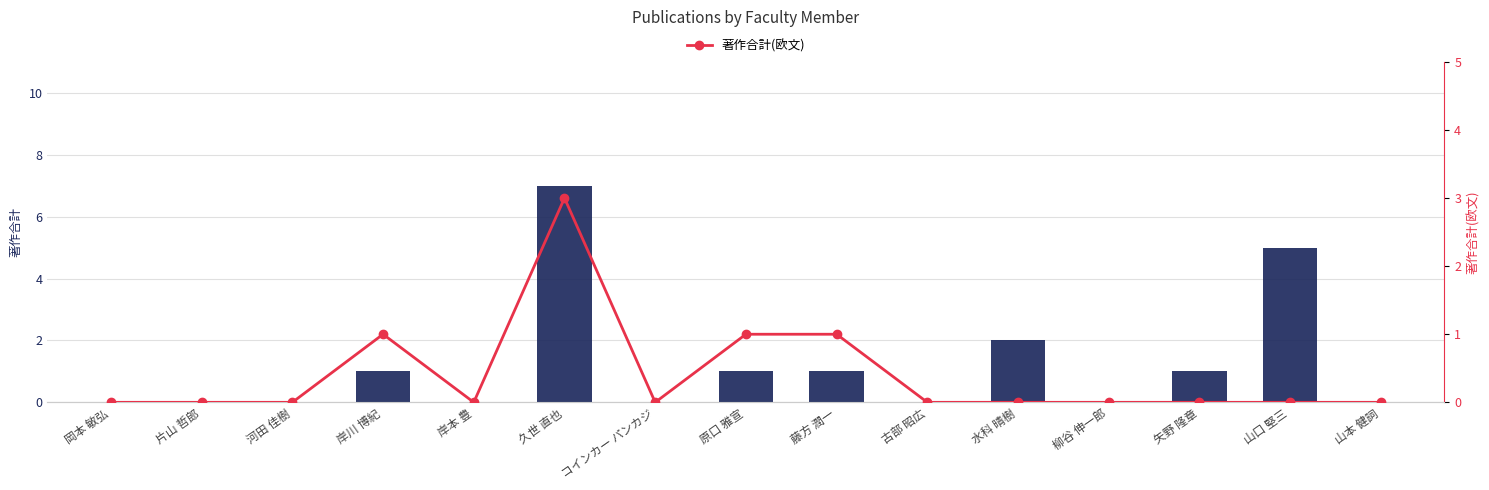

How many categories are shown in the chart?

15